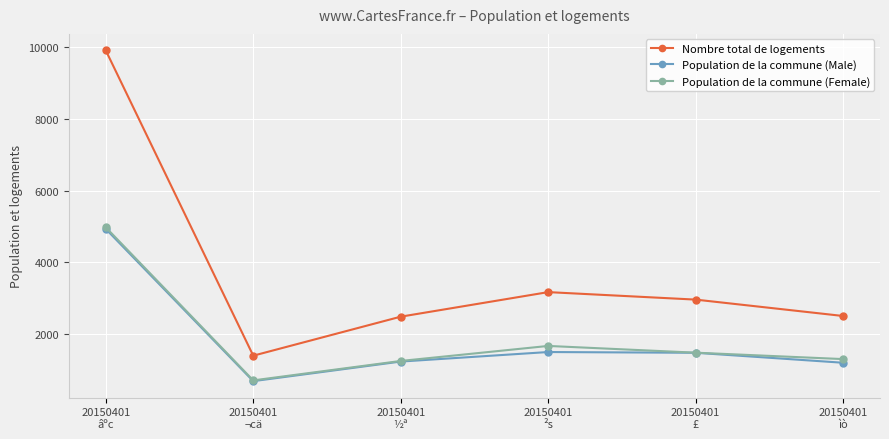

True or false: Population de la commune (Male) and Nombre total de logements intersect in this chart.

False